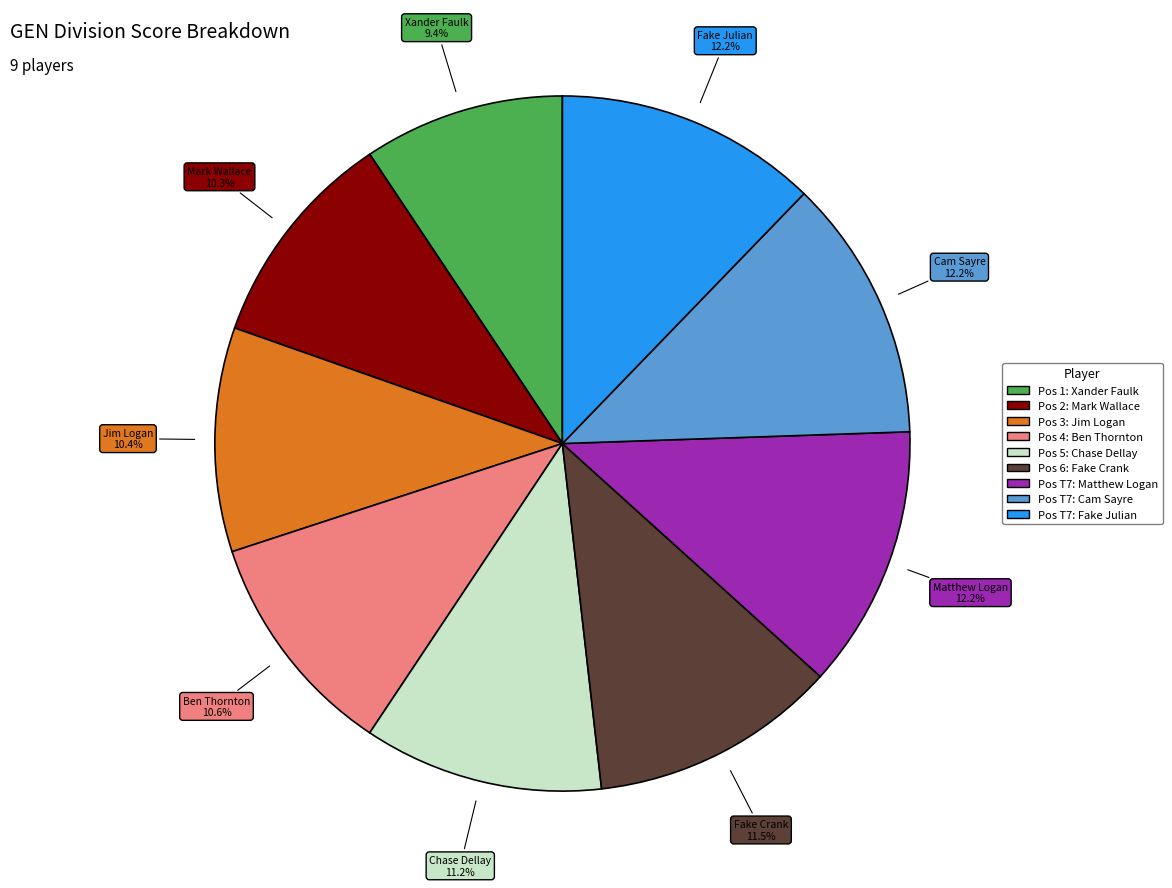

Is there any slice that represents more than half of the pie?

No